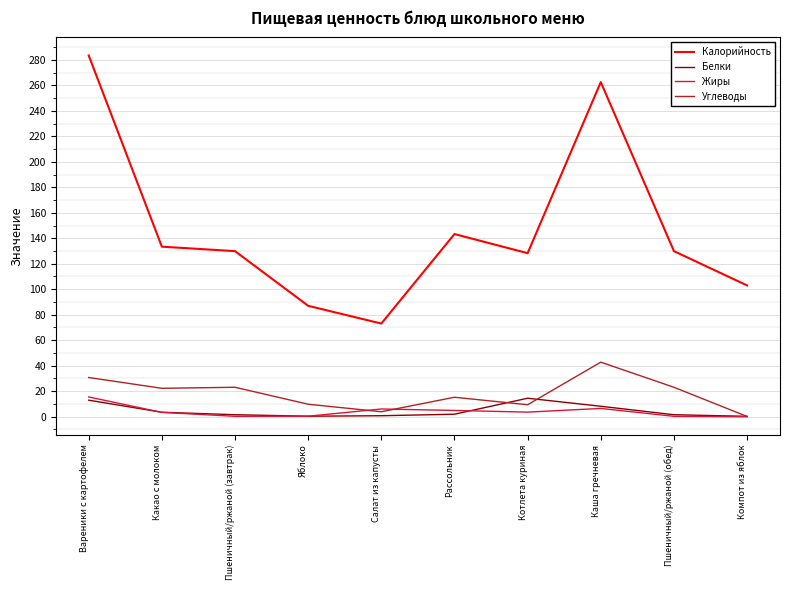

What is the average value of the Жиры series?

4.1